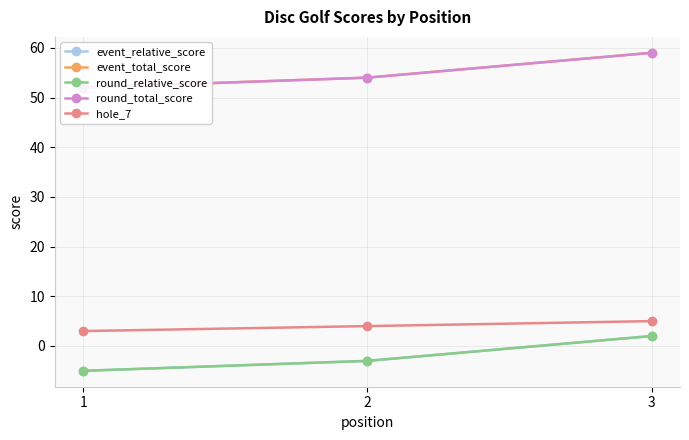

Does the chart have visible grid lines?

Yes